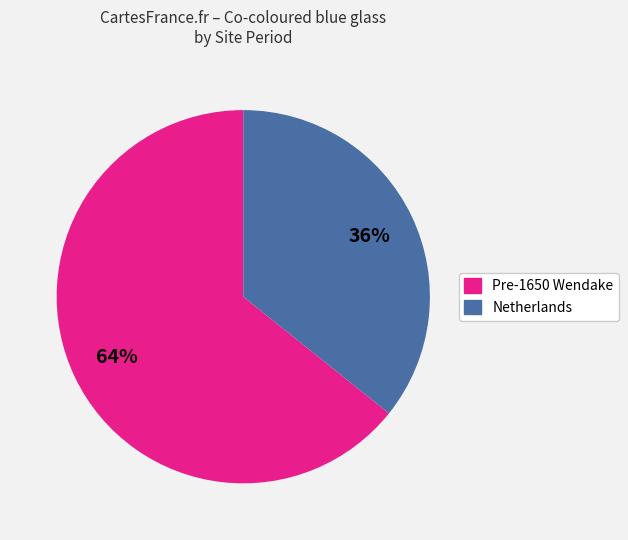

Is there any slice that represents more than half of the pie?

Yes